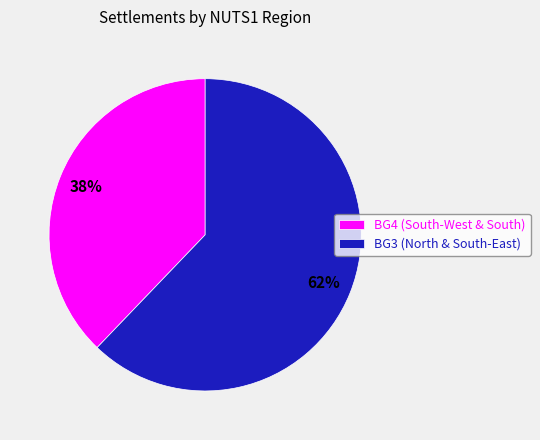

Count the number of slices in the pie.

2